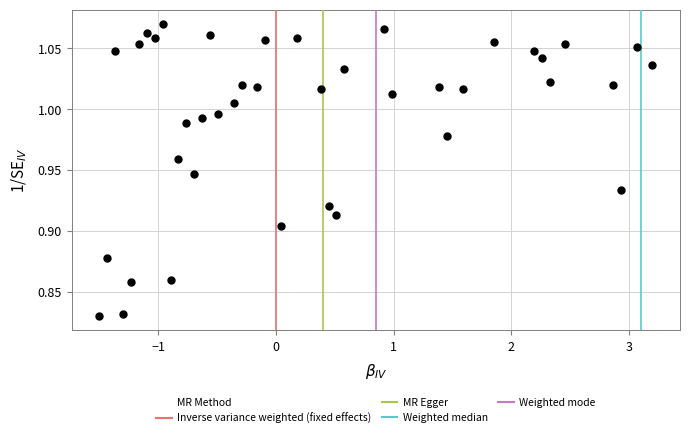

What is the range of X values (max minus min)?

4.7